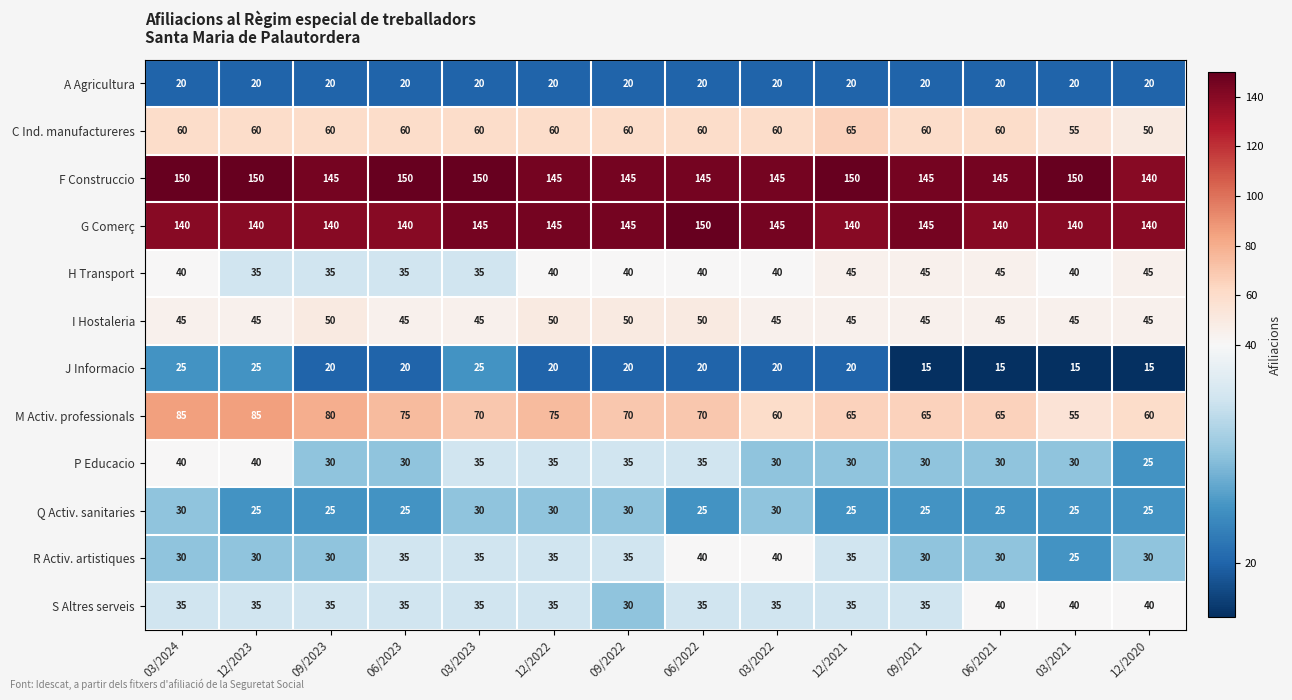

What is the maximum value shown in the chart?

150